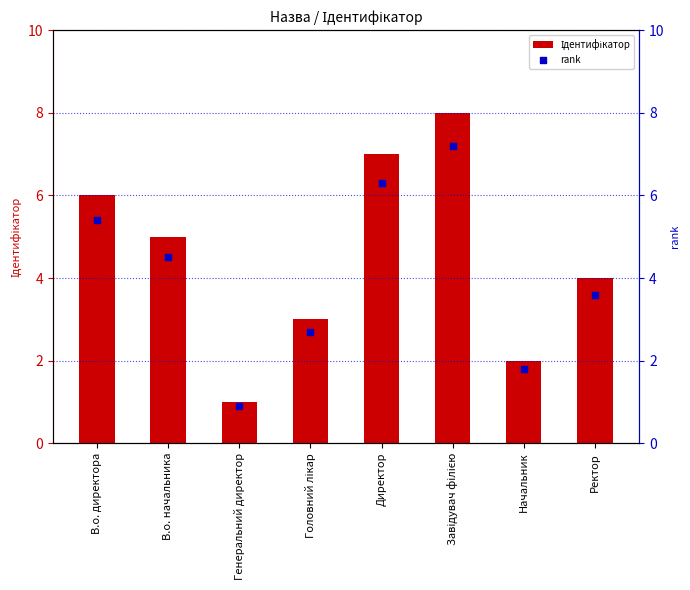

At which category is the sum across all series the highest?

Завідувач філією